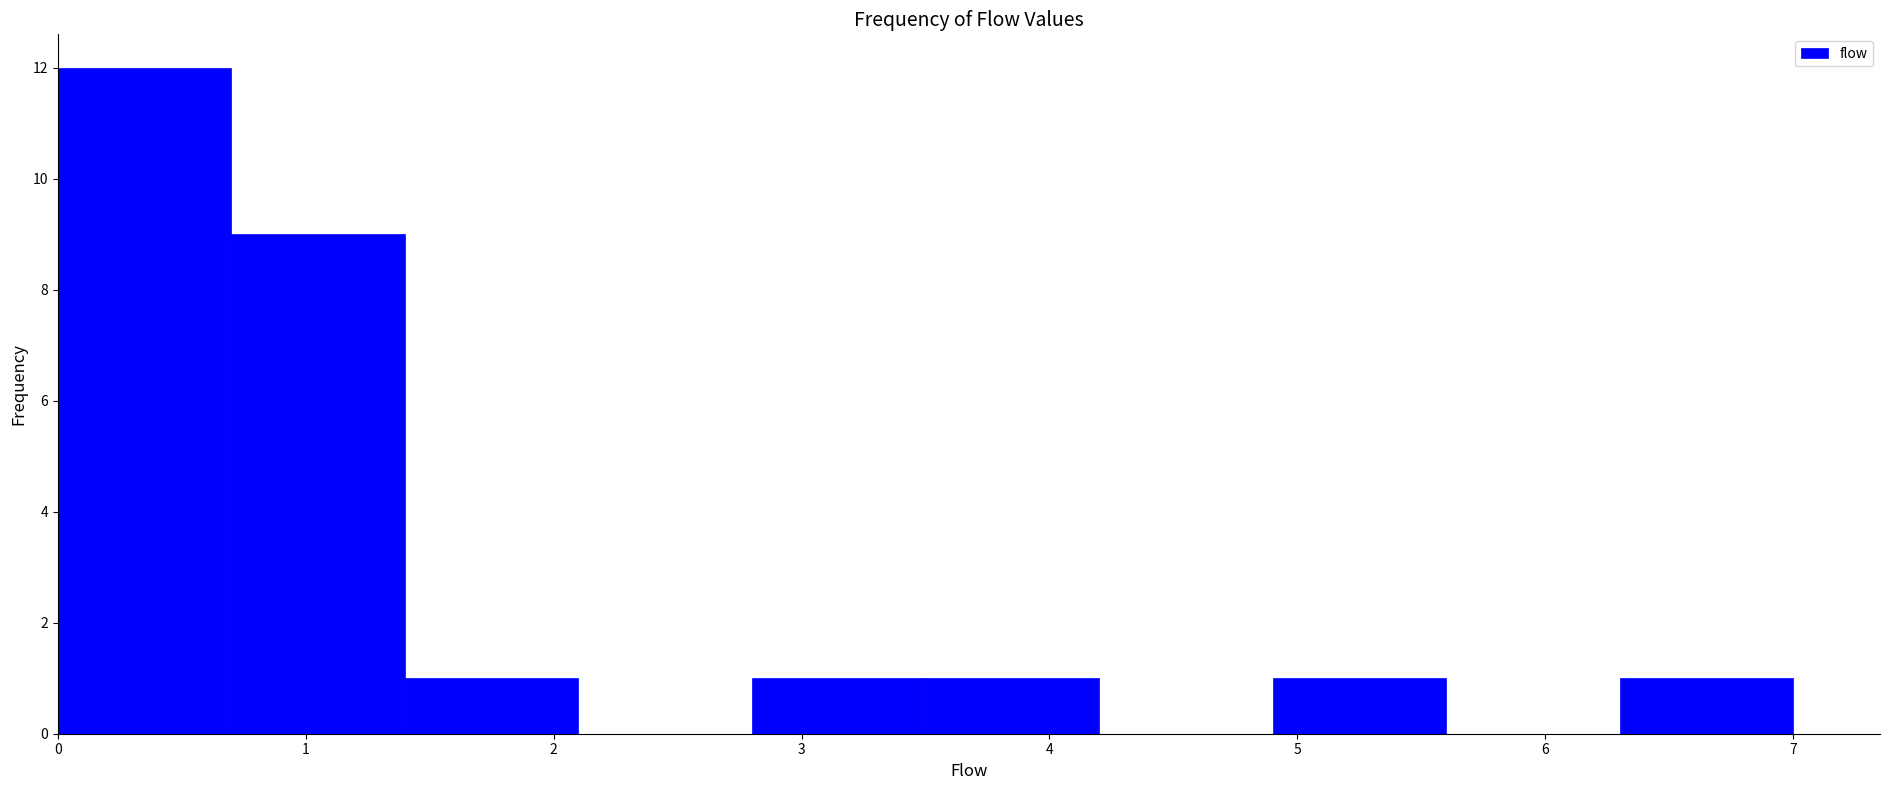

How tall is the bar that spans 0.7 to 1.4 on the x-axis? The values are not printed on the chart, so give them approximately, as read against the axis.

9